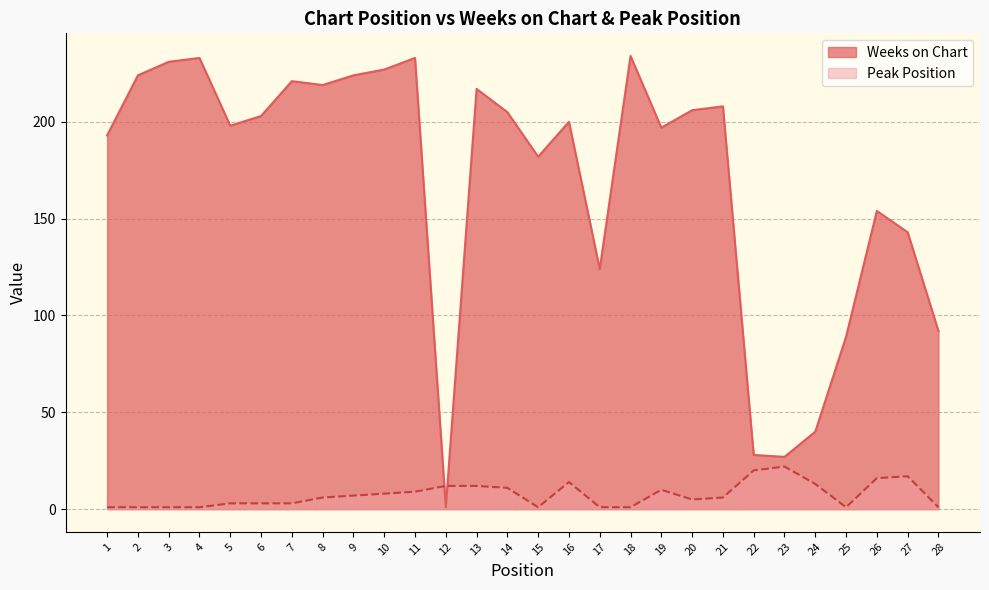

Does the chart display data point markers on the line(s)?

No